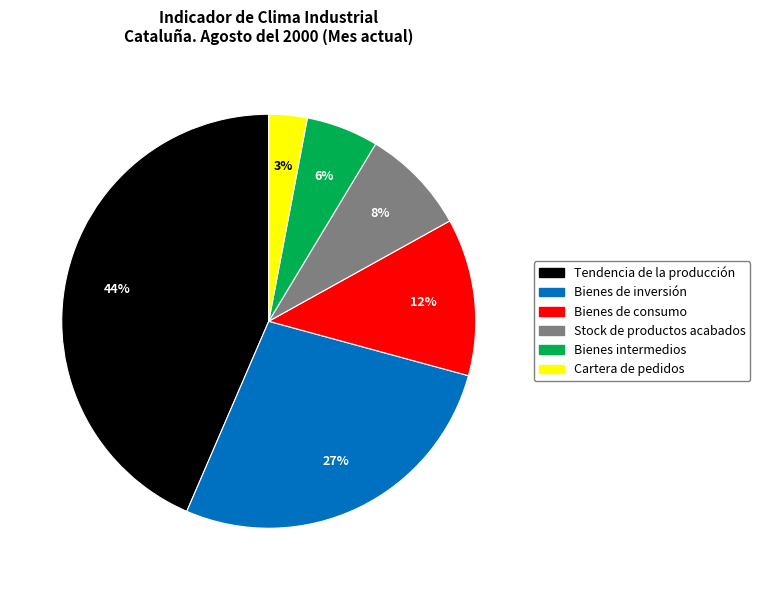

Is it true that Bienes intermedios is 1% of the pie?

False